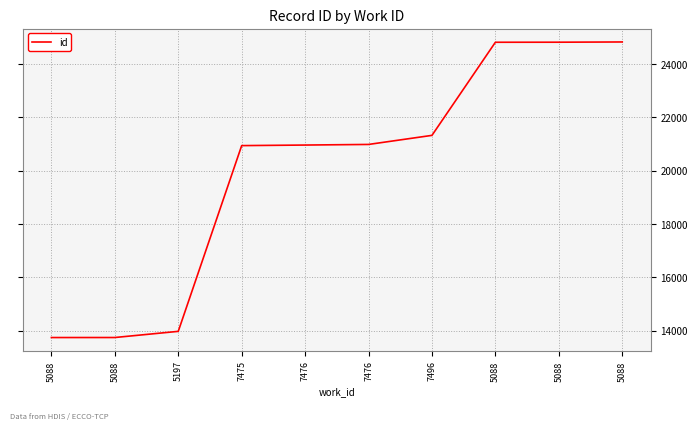

What is the change in value from 5088 to 5088?

+11075